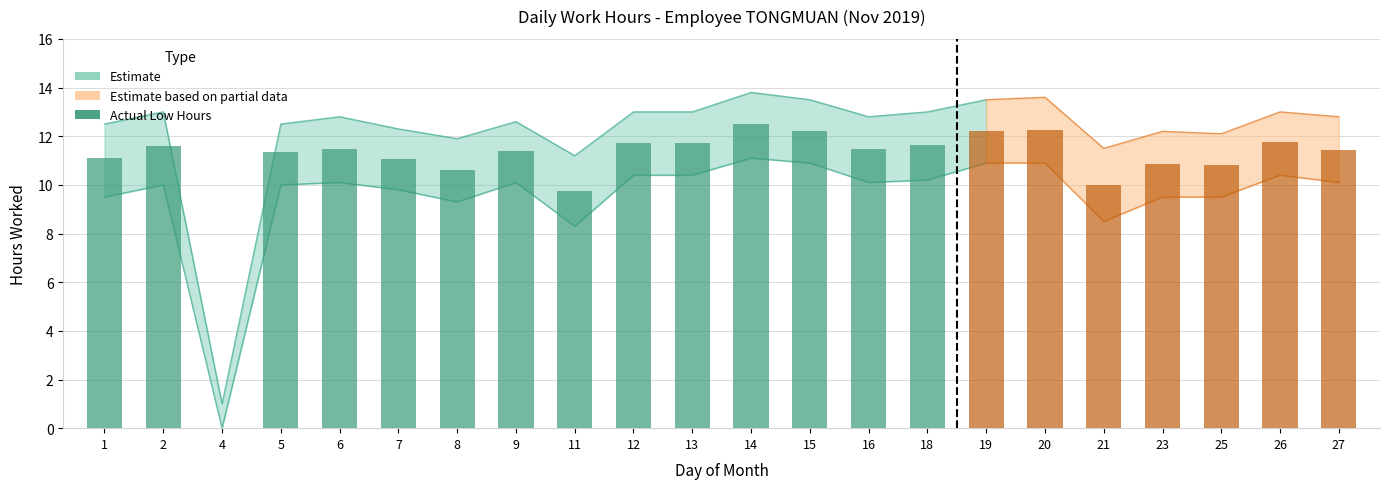

What is the average value?

10.9